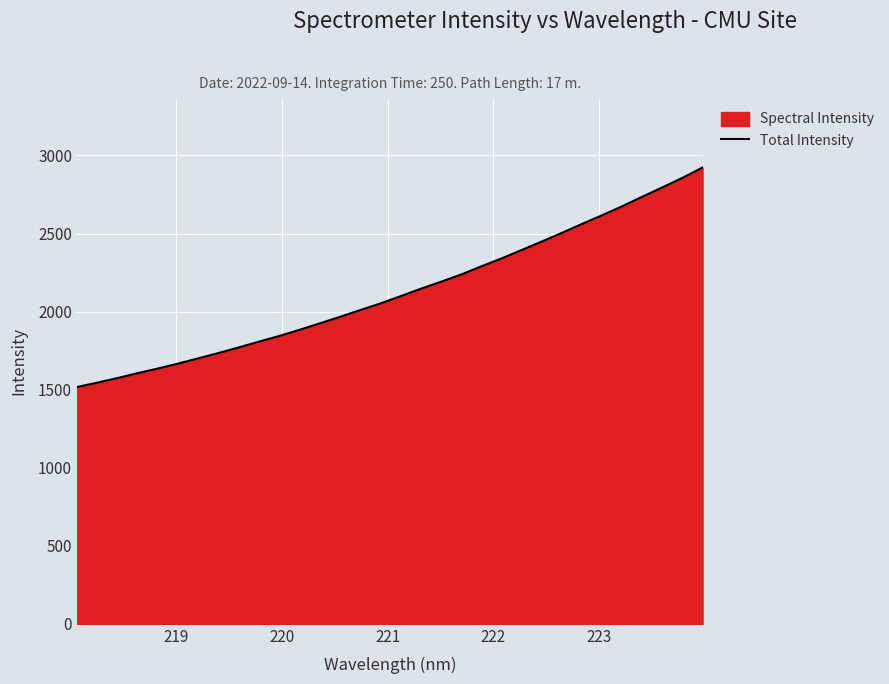

What is the greatest value displayed?

2922.5